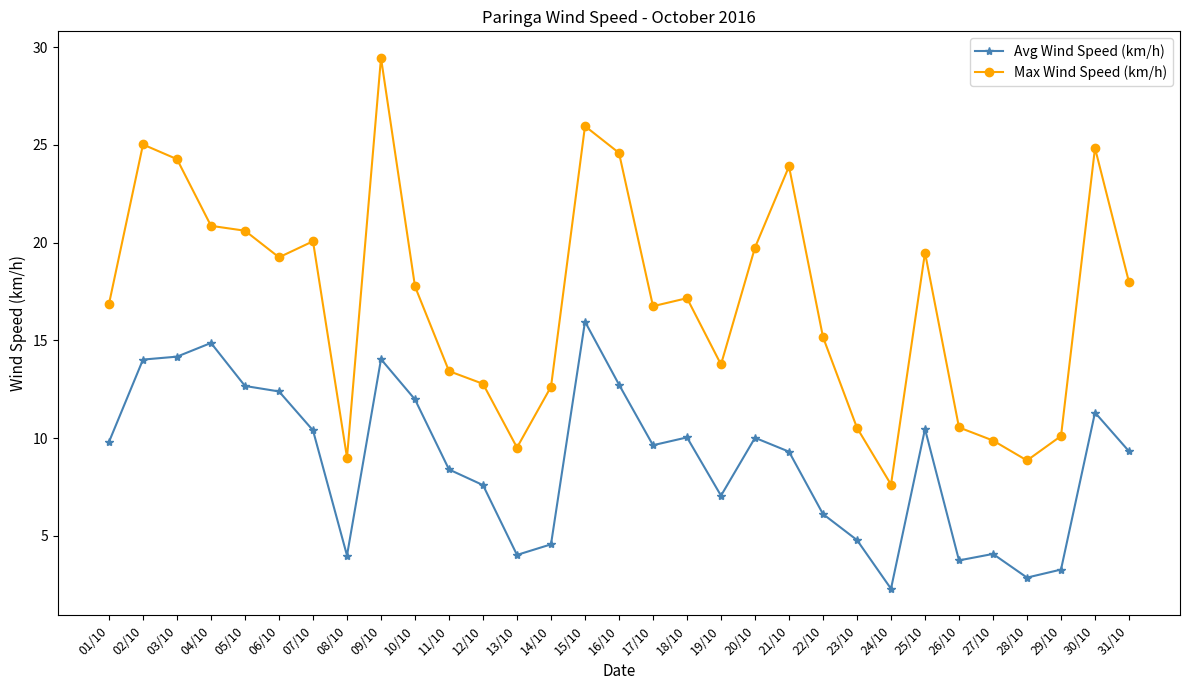

Rank the series at 14/10 from highest to lowest value.

Max Wind Speed (km/h), Avg Wind Speed (km/h)